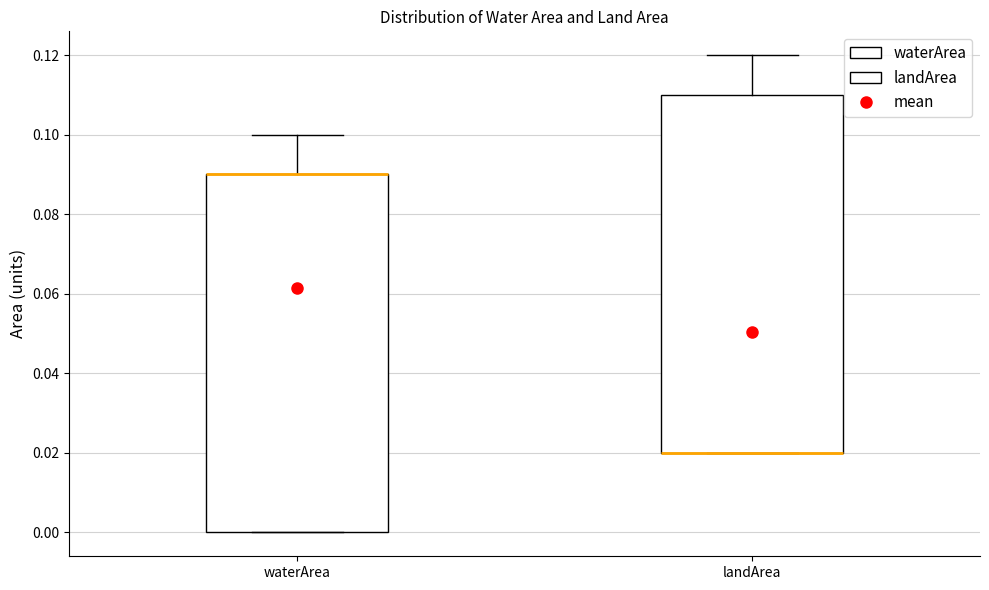

Where does the upper whisker of the box for landArea end on the y-axis? The values are not printed on the chart, so give them approximately, as read against the axis.

0.12